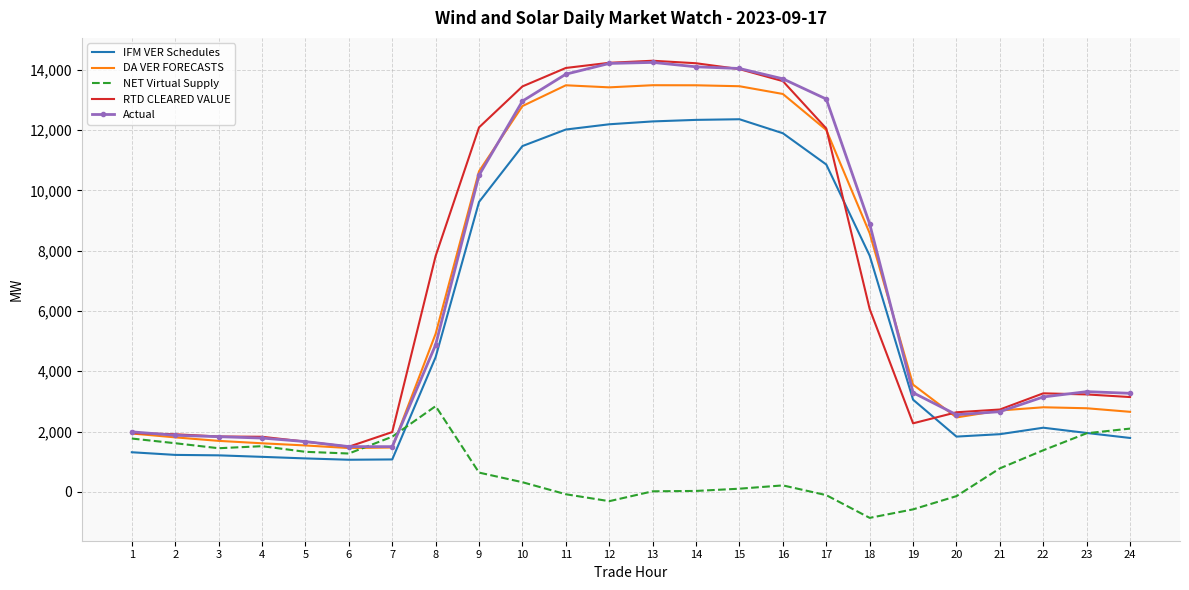

What is the smallest value displayed?

-864.3